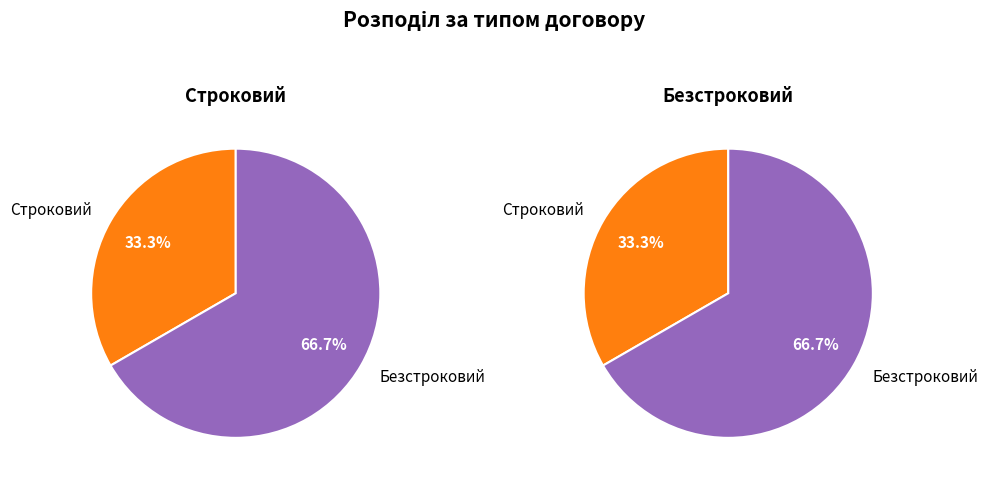

Is it true that Безстроковий is 61% of the pie?

False